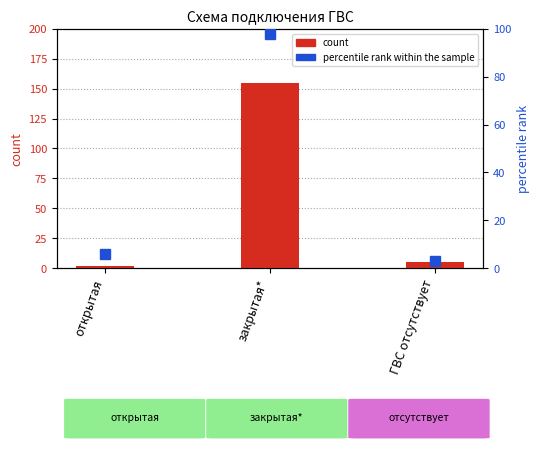

At which category is the sum across all series the highest?

закрытая*